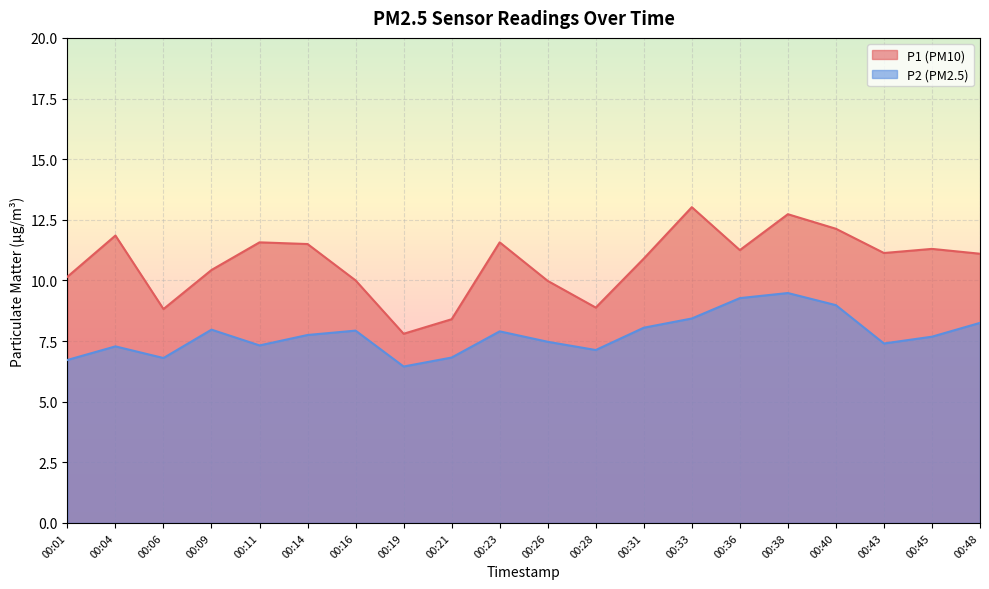

Is it true that P2 equals 6.5 at 00:19?

True